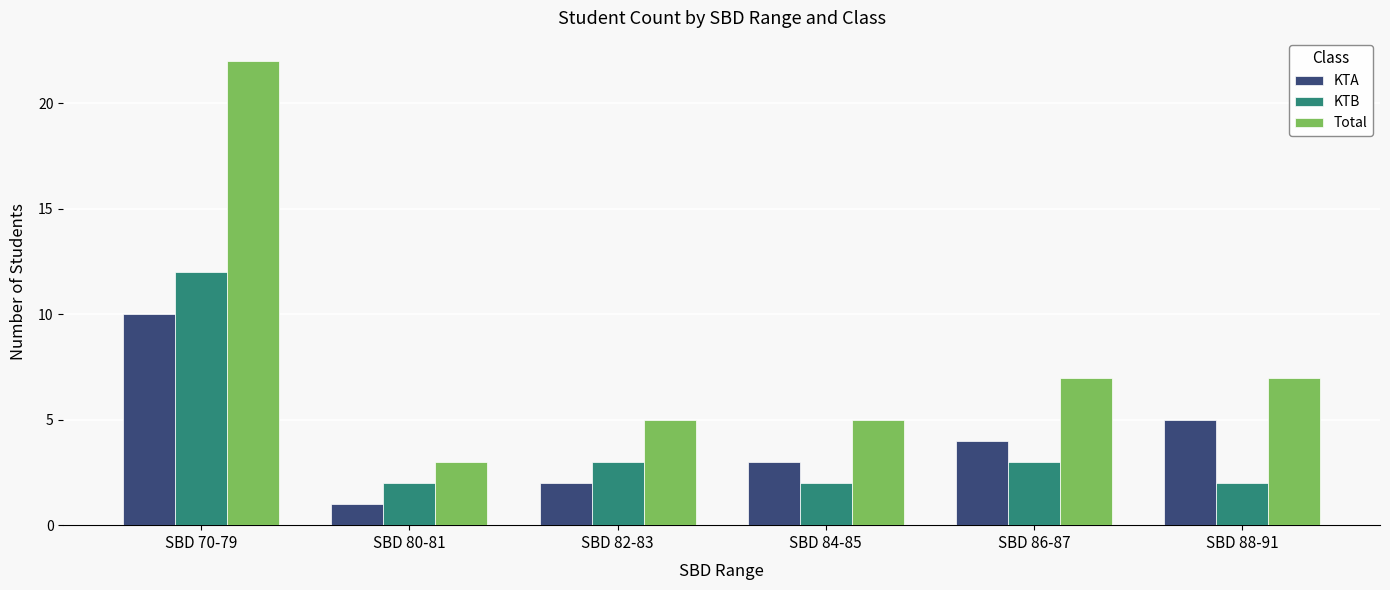

List the series in order of their peak value, lowest first.

KTA, KTB, Total